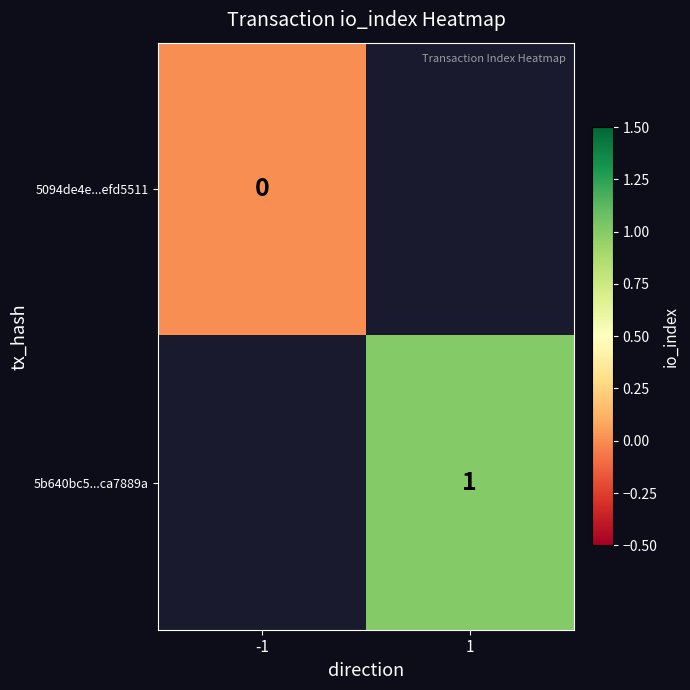

Is it true that 5b640bc5...ca7889a equals 0 at 1?

False